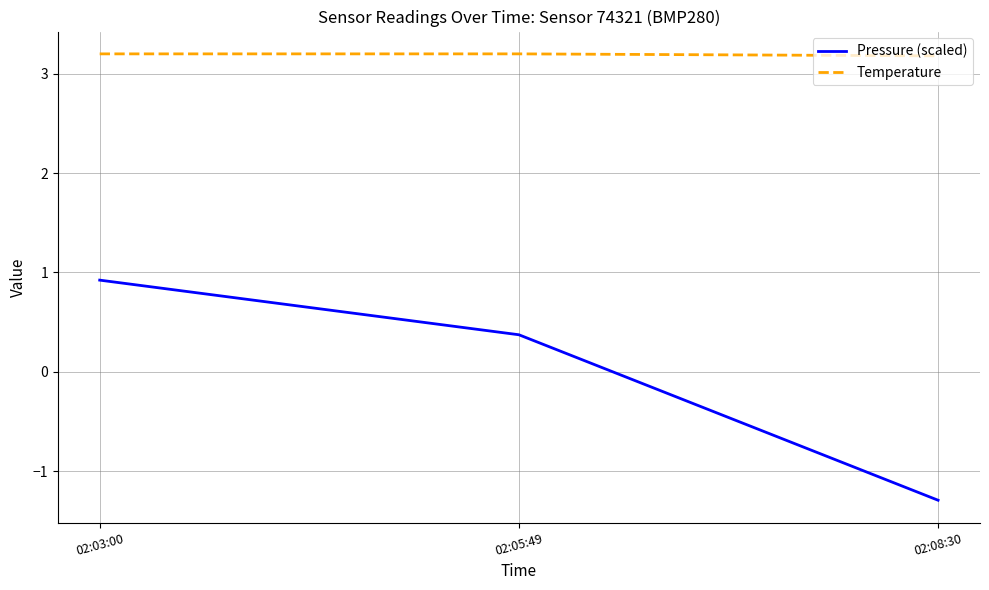

What position from the right is 02:05:49?

2